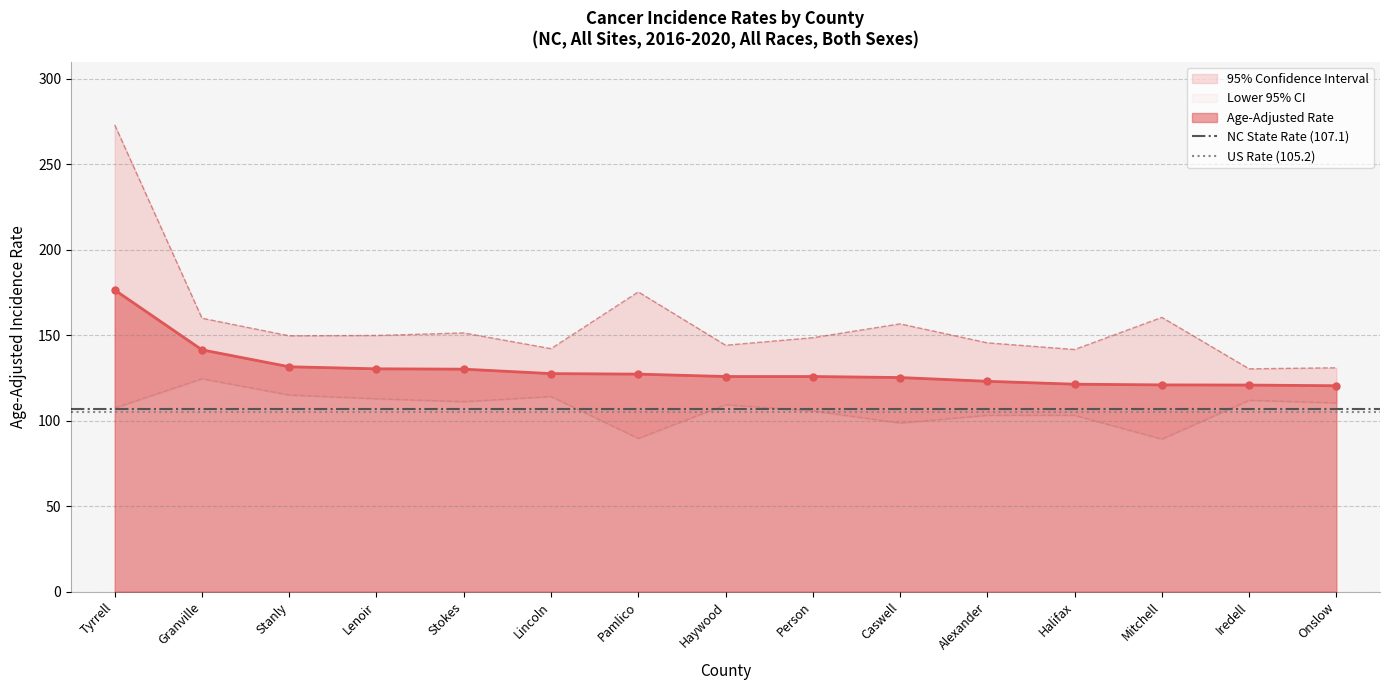

What is the value of the Age-Adjusted Rate point at the 14th from the left?

120.9